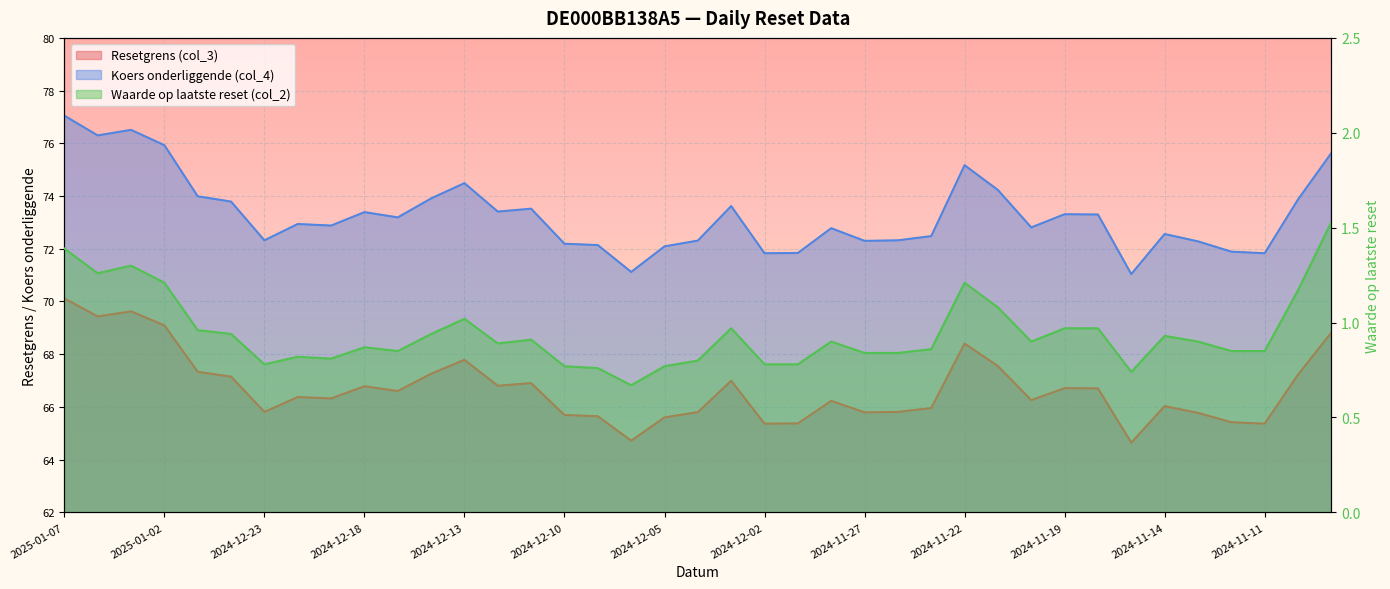

Rank the series by their maximum value, from highest to lowest.

Koers onderliggende (col_4), Resetgrens (col_3), Waarde op laatste reset (col_2)